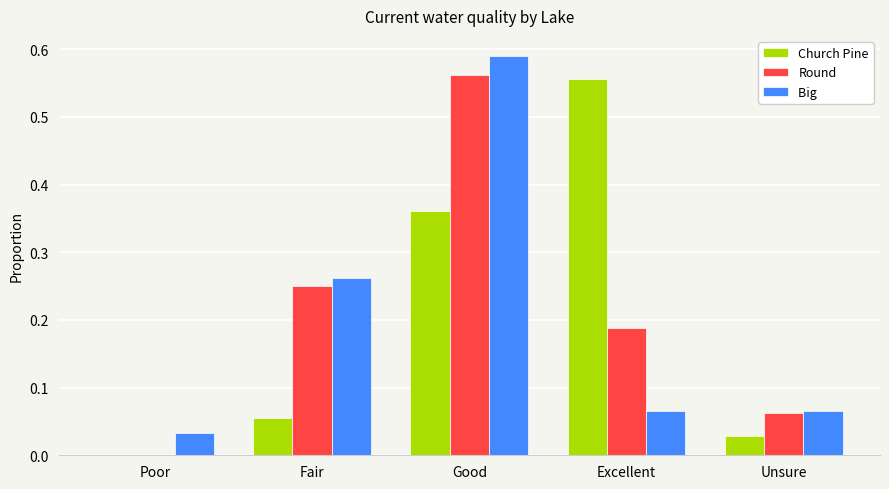

What is the total value across all series at Good?

1.5